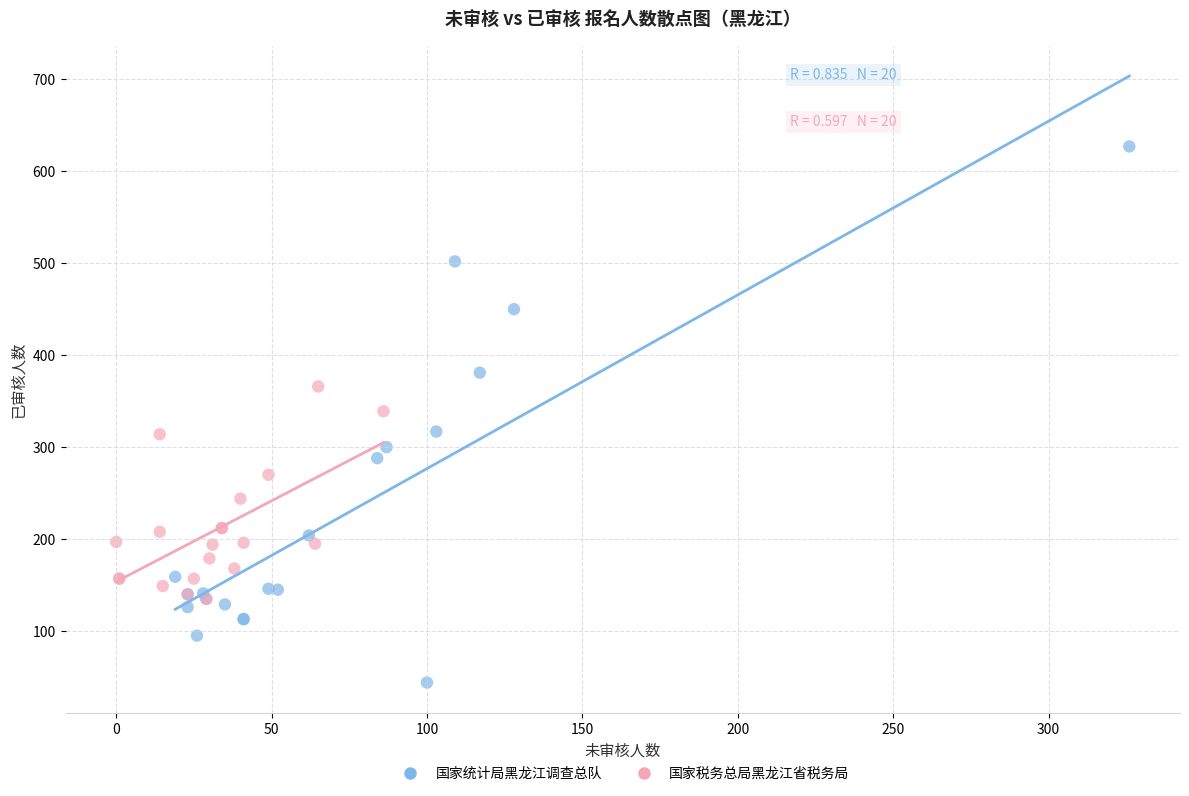

Which series reaches the maximum Y coordinate?

国家统计局黑龙江调查总队